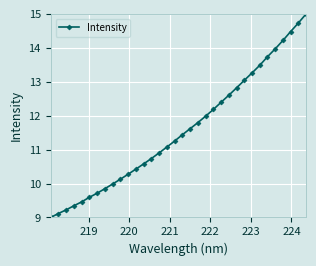

What is the maximum value shown in the chart?

15.0